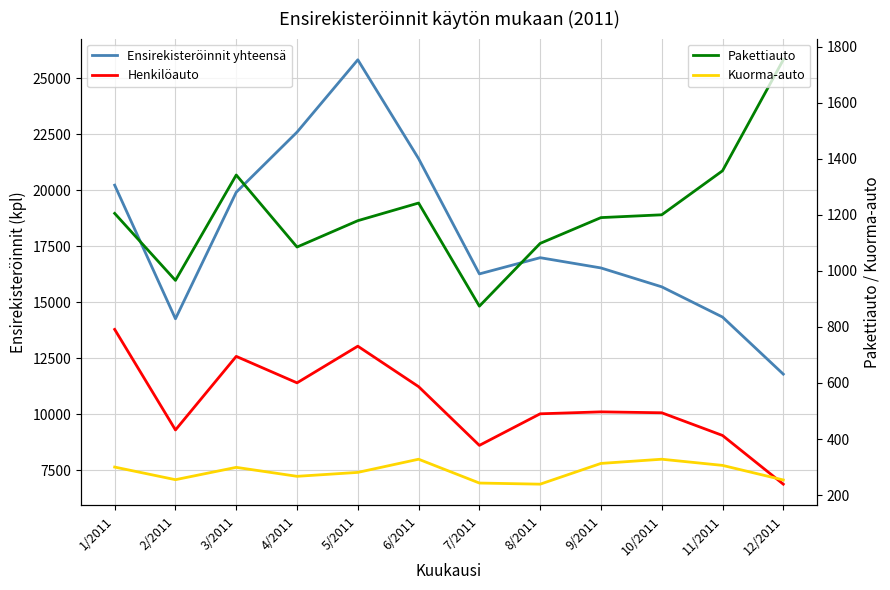

Is the value of Ensirekisteröinnit yhteensä at 5/2011 greater than the value of Henkilöauto at 12/2011?

Yes